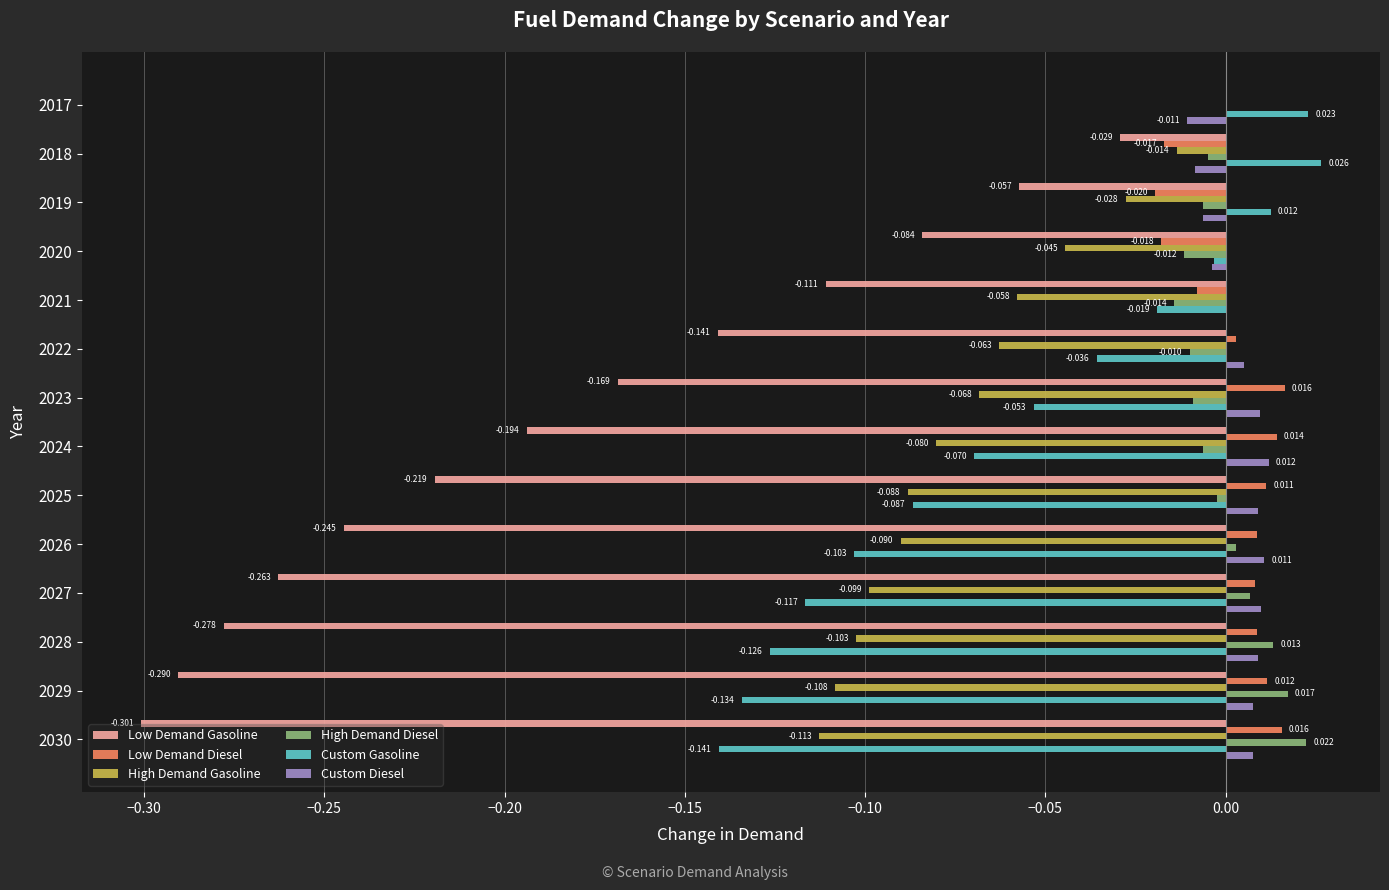

Which series has the largest total across all categories?

Custom Diesel